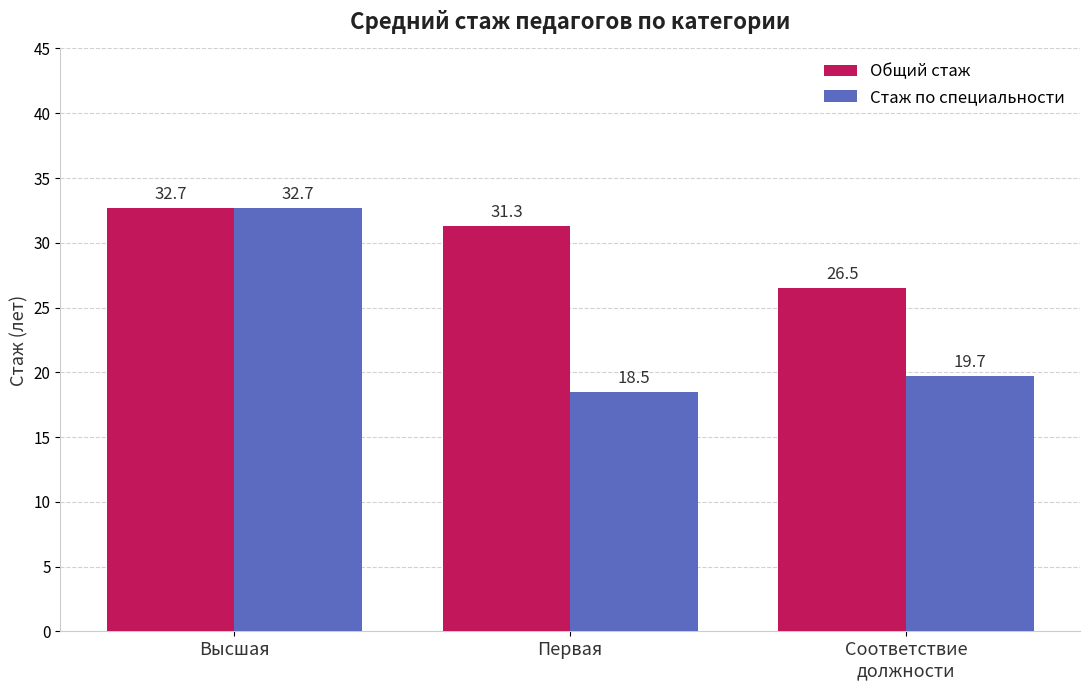

The Стаж по специальности series shows 3.8 at Первая. True or false?

False